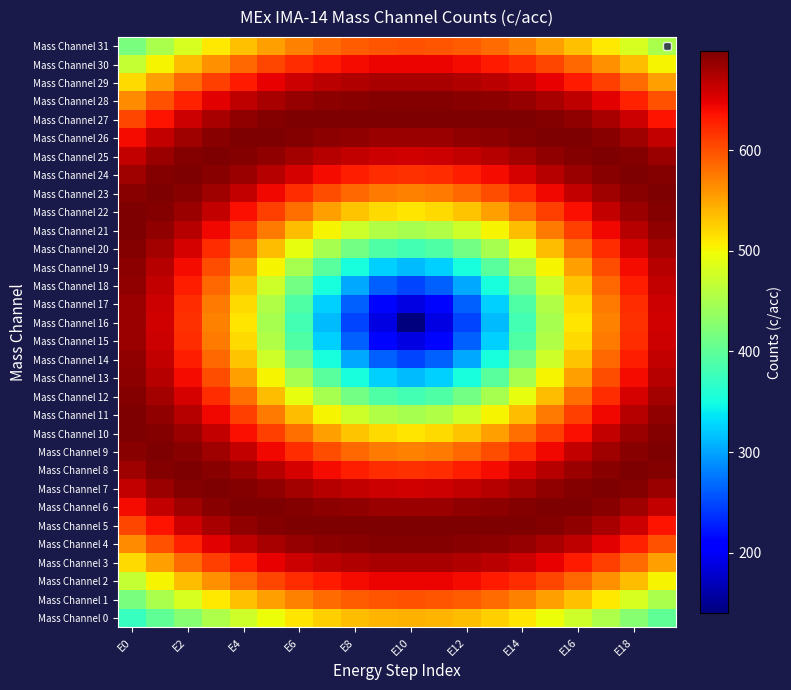

Reading left to right, list all the values displayed in this chart.

Mass Channel 0: 371.7	399.7	426.9	452.5	475.6	495.7	512.4	525.5	534.8	540.4	542.3	540.4	534.8	525.5	512.4	495.7	475.6	452.5	426.9	399.7
Mass Channel 1: 418.7	450.8	481.0	508.7	532.9	553.5	570.1	582.8	591.7	596.9	598.7	596.9	591.7	582.8	570.1	553.5	532.9	508.7	481.0	450.8
Mass Channel 2: 468.4	503.1	534.8	562.7	586.3	605.6	620.6	631.7	639.3	643.7	645.2	643.7	639.3	631.7	620.6	605.6	586.3	562.7	534.8	503.1
Mass Channel 3: 518.0	553.5	584.5	610.7	631.7	648.0	660.1	668.5	674.0	677.1	678.0	677.1	674.0	668.5	660.1	648.0	631.7	610.7	584.5	553.5
Mass Channel 4: 564.5	598.7	627.0	649.4	666.2	678.0	685.9	690.8	693.6	695.0	695.4	695.0	693.6	690.8	685.9	678.0	666.2	649.4	627.0	598.7
Mass Channel 5: 605.6	636.3	660.1	677.1	688.2	694.5	697.4	698.2	697.8	697.2	697.0	697.2	697.8	698.2	697.4	694.5	688.2	677.1	660.1	636.3
Mass Channel 6: 639.3	665.0	682.6	693.1	697.6	697.8	695.2	691.4	687.6	684.8	683.9	684.8	687.6	691.4	695.2	697.8	697.6	693.1	682.6	665.0
Mass Channel 7: 665.0	684.3	695.0	698.2	695.6	689.2	680.7	671.9	664.3	659.2	657.4	659.2	664.3	671.9	680.7	689.2	695.6	698.2	695.0	684.3
Mass Channel 8: 682.6	695.0	698.1	693.8	683.9	670.4	655.6	641.3	629.5	621.8	619.0	621.8	629.5	641.3	655.6	670.4	683.9	693.8	698.1	695.0
Mass Channel 9: 693.1	698.2	693.8	681.8	664.3	643.5	621.8	601.4	584.9	574.0	570.2	574.0	584.9	601.4	621.8	643.5	664.3	681.8	693.8	698.2
Mass Channel 10: 697.6	695.6	683.9	664.3	639.1	610.5	581.3	554.2	532.1	517.6	512.6	517.6	532.1	554.2	581.3	610.5	639.1	664.3	683.9	695.6
Mass Channel 11: 697.8	689.2	670.4	643.5	610.5	574.0	536.7	502.1	473.8	455.0	448.5	455.0	473.8	502.1	536.7	574.0	610.5	643.5	670.4	689.2
Mass Channel 12: 695.2	680.7	655.6	621.8	581.3	536.7	491.2	448.5	413.0	389.2	380.8	389.2	413.0	448.5	491.2	536.7	581.3	621.8	655.6	680.7
Mass Channel 13: 691.4	671.9	641.3	601.4	554.2	502.1	448.5	397.3	353.8	323.8	312.9	323.8	353.8	397.3	448.5	502.1	554.2	601.4	641.3	671.9
Mass Channel 14: 687.6	664.3	629.5	584.9	532.1	473.8	413.0	353.8	301.6	263.2	248.5	263.2	301.6	353.8	413.0	473.8	532.1	584.9	629.5	664.3
Mass Channel 15: 684.8	659.2	621.8	574.0	517.6	455.0	389.2	323.8	263.2	213.4	190.2	213.4	263.2	323.8	389.2	455.0	517.6	574.0	621.8	659.2
Mass Channel 16: 683.9	657.4	619.0	570.2	512.6	448.5	380.8	312.9	248.5	190.2	140.3	190.2	248.5	312.9	380.8	448.5	512.6	570.2	619.0	657.4
Mass Channel 17: 684.8	659.2	621.8	574.0	517.6	455.0	389.2	323.8	263.2	213.4	190.2	213.4	263.2	323.8	389.2	455.0	517.6	574.0	621.8	659.2
Mass Channel 18: 687.6	664.3	629.5	584.9	532.1	473.8	413.0	353.8	301.6	263.2	248.5	263.2	301.6	353.8	413.0	473.8	532.1	584.9	629.5	664.3
Mass Channel 19: 691.4	671.9	641.3	601.4	554.2	502.1	448.5	397.3	353.8	323.8	312.9	323.8	353.8	397.3	448.5	502.1	554.2	601.4	641.3	671.9
Mass Channel 20: 695.2	680.7	655.6	621.8	581.3	536.7	491.2	448.5	413.0	389.2	380.8	389.2	413.0	448.5	491.2	536.7	581.3	621.8	655.6	680.7
Mass Channel 21: 697.8	689.2	670.4	643.5	610.5	574.0	536.7	502.1	473.8	455.0	448.5	455.0	473.8	502.1	536.7	574.0	610.5	643.5	670.4	689.2
Mass Channel 22: 697.6	695.6	683.9	664.3	639.1	610.5	581.3	554.2	532.1	517.6	512.6	517.6	532.1	554.2	581.3	610.5	639.1	664.3	683.9	695.6
Mass Channel 23: 693.1	698.2	693.8	681.8	664.3	643.5	621.8	601.4	584.9	574.0	570.2	574.0	584.9	601.4	621.8	643.5	664.3	681.8	693.8	698.2
Mass Channel 24: 682.6	695.0	698.1	693.8	683.9	670.4	655.6	641.3	629.5	621.8	619.0	621.8	629.5	641.3	655.6	670.4	683.9	693.8	698.1	695.0
Mass Channel 25: 665.0	684.3	695.0	698.2	695.6	689.2	680.7	671.9	664.3	659.2	657.4	659.2	664.3	671.9	680.7	689.2	695.6	698.2	695.0	684.3
Mass Channel 26: 639.3	665.0	682.6	693.1	697.6	697.8	695.2	691.4	687.6	684.8	683.9	684.8	687.6	691.4	695.2	697.8	697.6	693.1	682.6	665.0
Mass Channel 27: 605.6	636.3	660.1	677.1	688.2	694.5	697.4	698.2	697.8	697.2	697.0	697.2	697.8	698.2	697.4	694.5	688.2	677.1	660.1	636.3
Mass Channel 28: 564.5	598.7	627.0	649.4	666.2	678.0	685.9	690.8	693.6	695.0	695.4	695.0	693.6	690.8	685.9	678.0	666.2	649.4	627.0	598.7
Mass Channel 29: 518.0	553.5	584.5	610.7	631.7	648.0	660.1	668.5	674.0	677.1	678.0	677.1	674.0	668.5	660.1	648.0	631.7	610.7	584.5	553.5
Mass Channel 30: 468.4	503.1	534.8	562.7	586.3	605.6	620.6	631.7	639.3	643.7	645.2	643.7	639.3	631.7	620.6	605.6	586.3	562.7	534.8	503.1
Mass Channel 31: 418.7	450.8	481.0	508.7	532.9	553.5	570.1	582.8	591.7	596.9	598.7	596.9	591.7	582.8	570.1	553.5	532.9	508.7	481.0	450.8